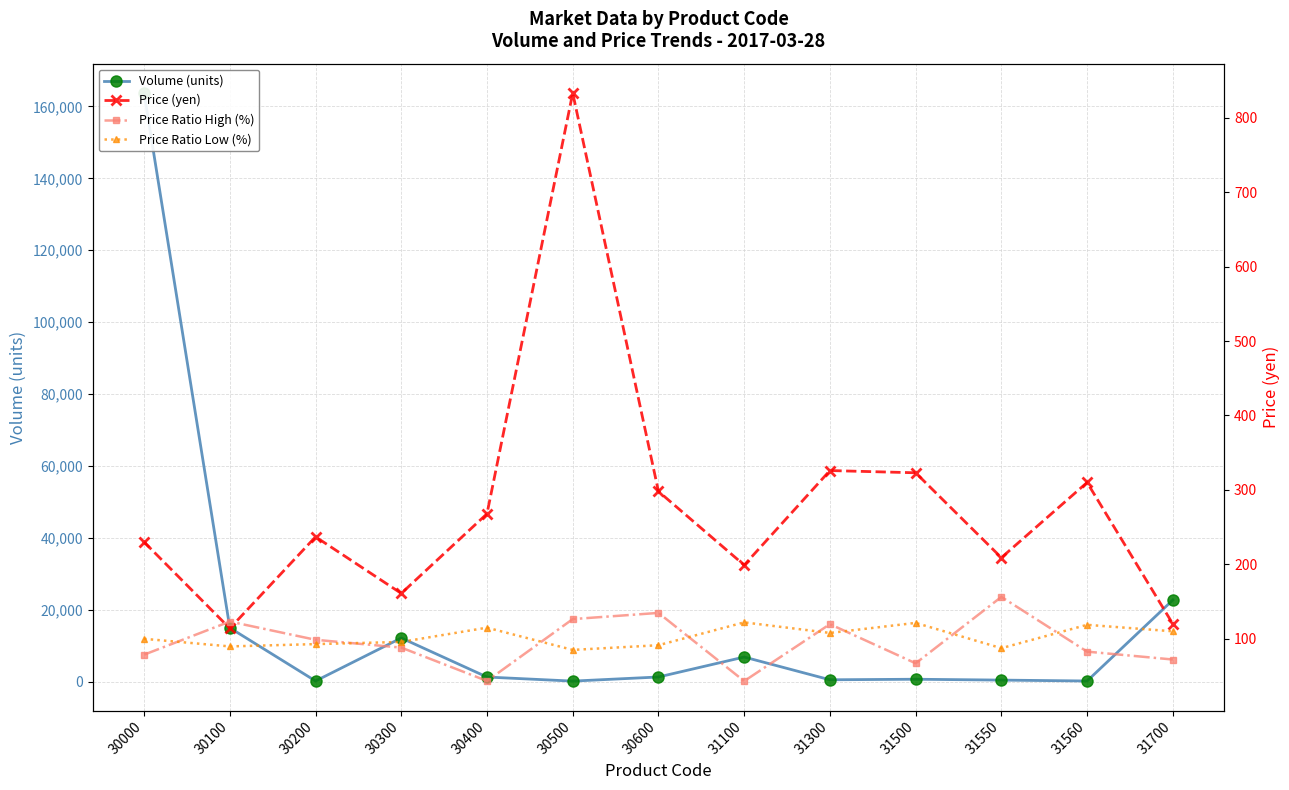

What are all the series names shown in the legend?

Volume (units), Price (yen), Price Ratio High (%), Price Ratio Low (%)